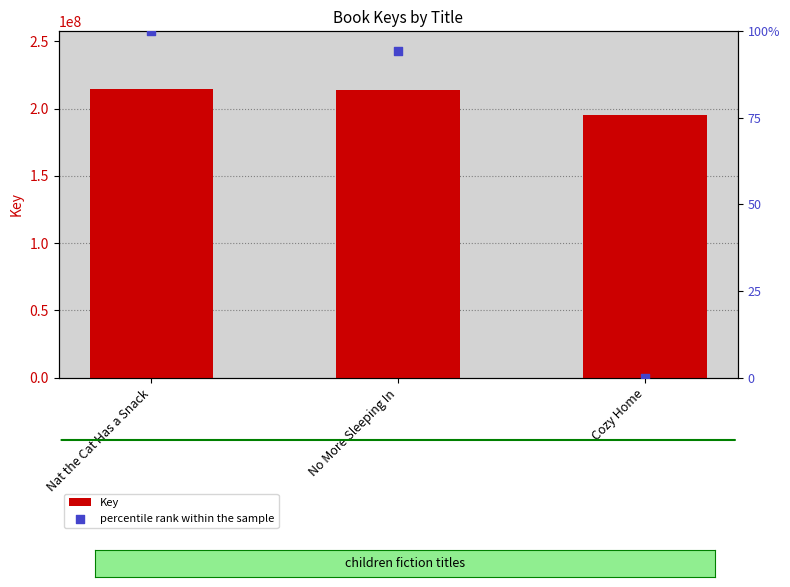

At how many categories does at least one series exceed 138800932?

3